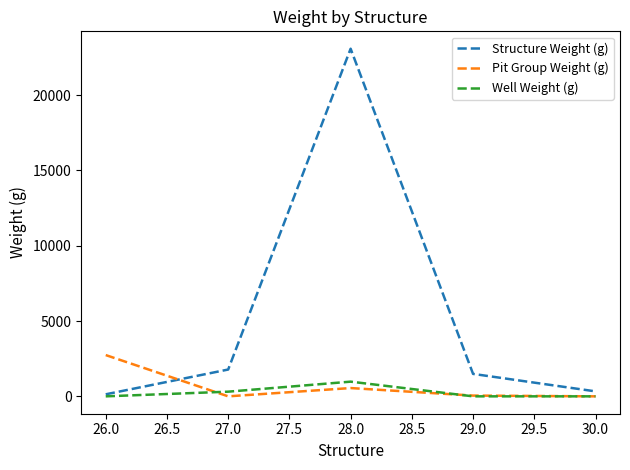

At which category is the sum across all series the highest?

28.0